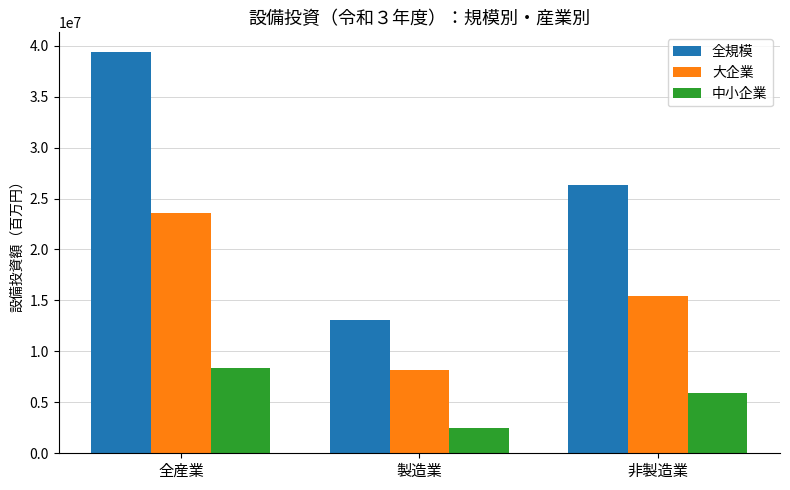

What is the maximum value for 大企業?

23608178